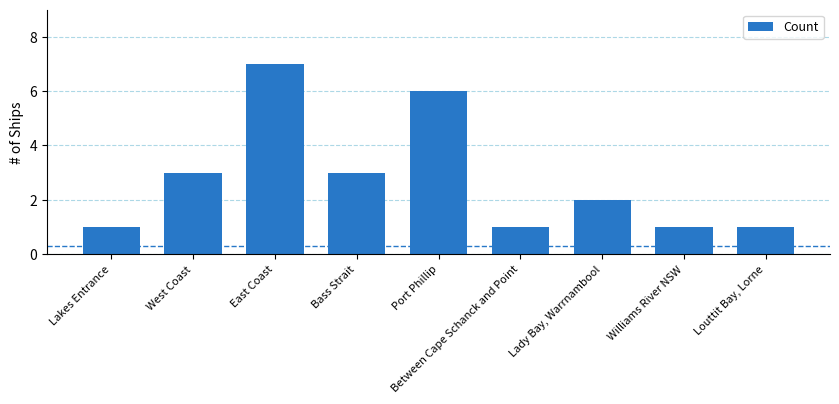

Approximately how many times larger is the value at West Coast compared to Williams River NSW?

3.0